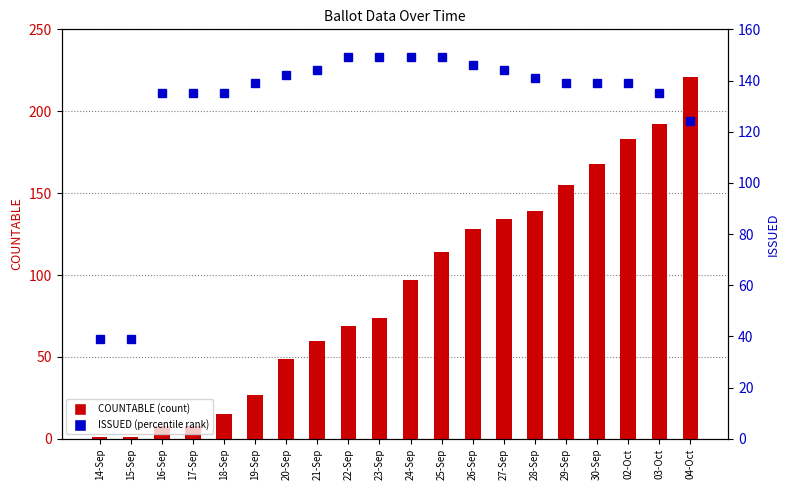

Which has a higher value, 19-Sep or 14-Sep?

19-Sep